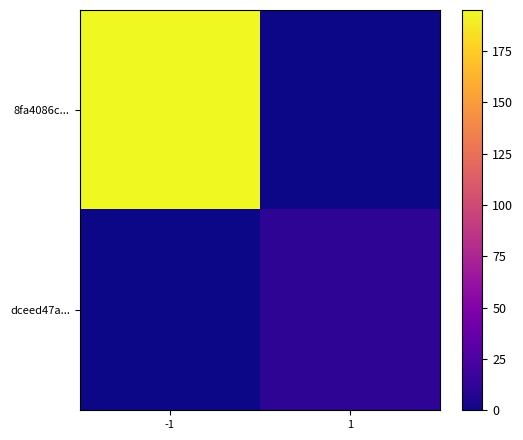

At which category is the sum across all series the highest?

-1